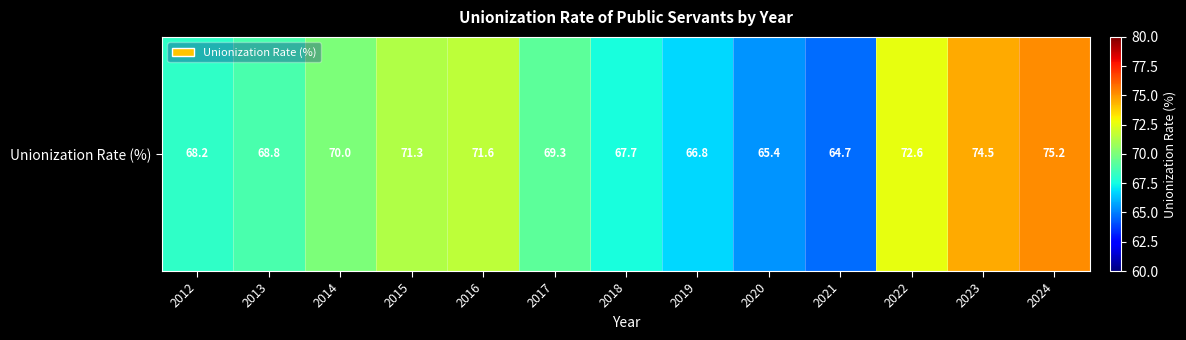

Reading left to right, transcribe all the data shown in this chart.

2012=68.2	2013=68.8	2014=70.0	2015=71.3	2016=71.6	2017=69.3	2018=67.7	2019=66.8	2020=65.4	2021=64.7	2022=72.6	2023=74.5	2024=75.2